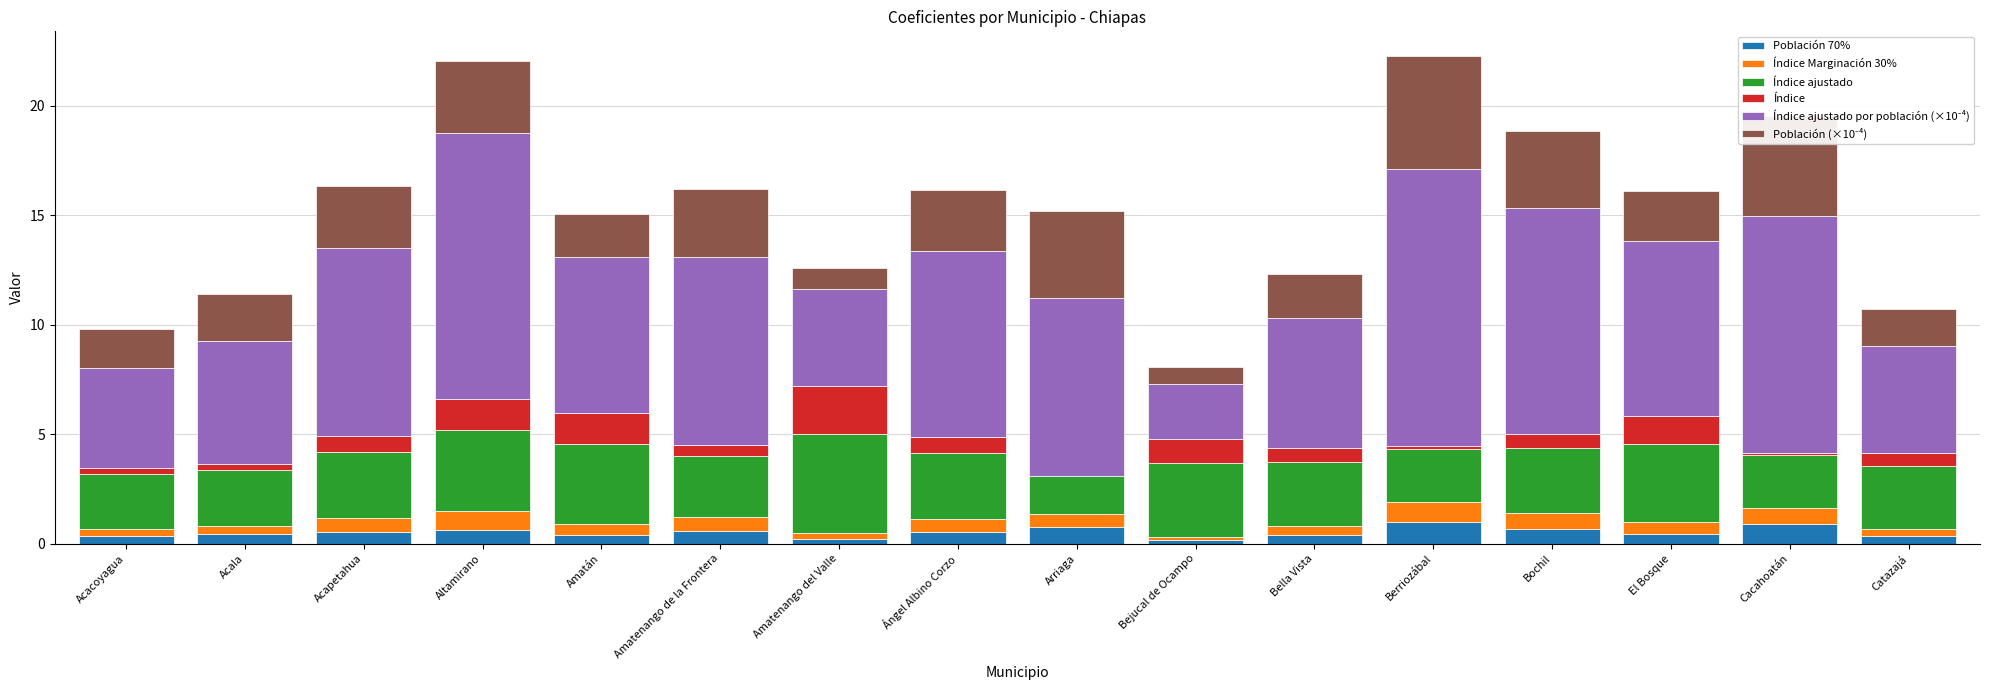

What is the difference between the Población 70% values at Acala and Acacoyagua?

0.1